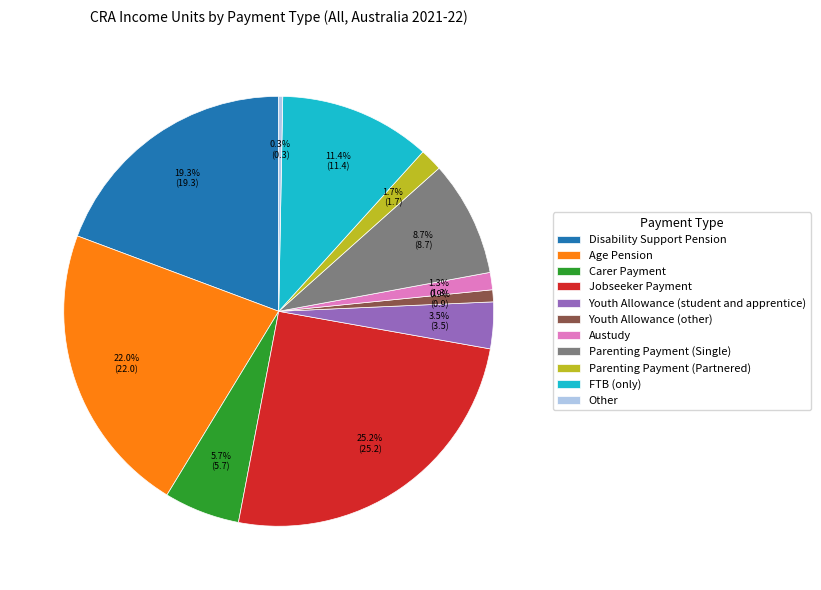

True or false: Carer Payment accounts for 1% of the total.

False